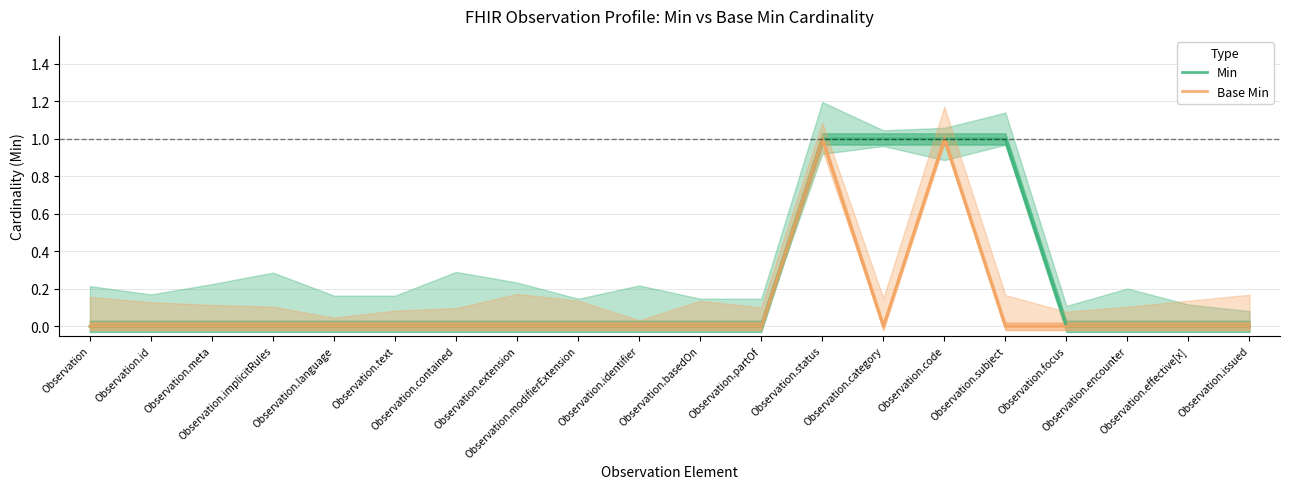

What is the difference between the maximum and second lowest values in the Min series?

1